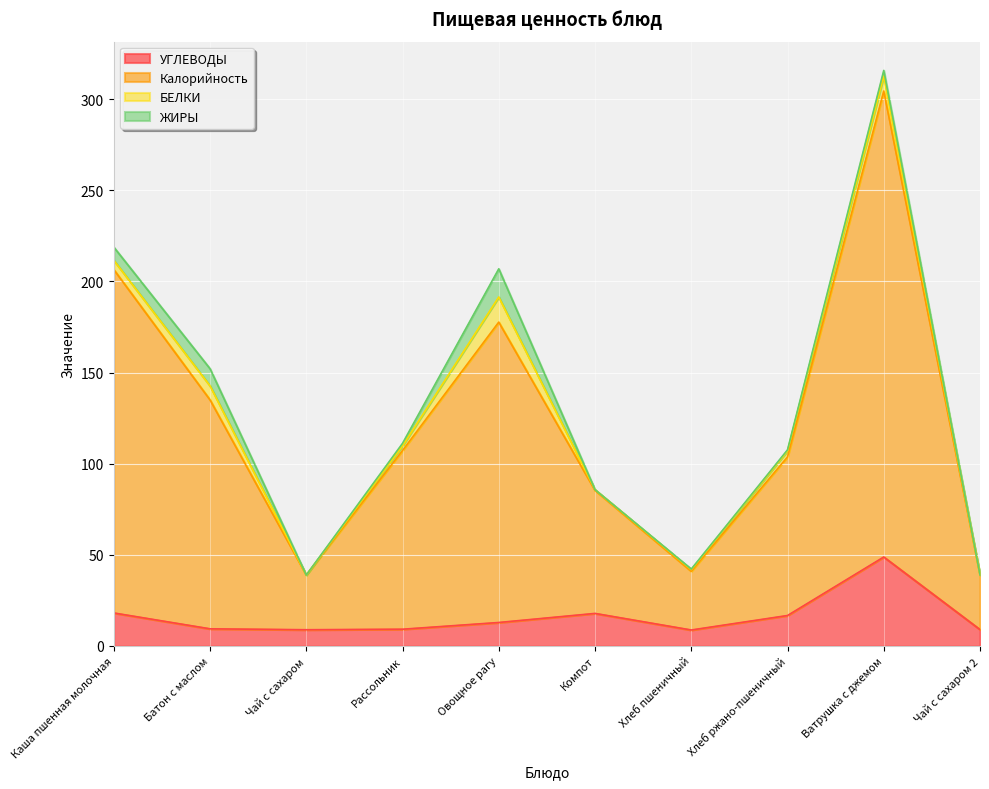

The value of УГЛЕВОДЫ at Компот is 17.9. True or false?

True